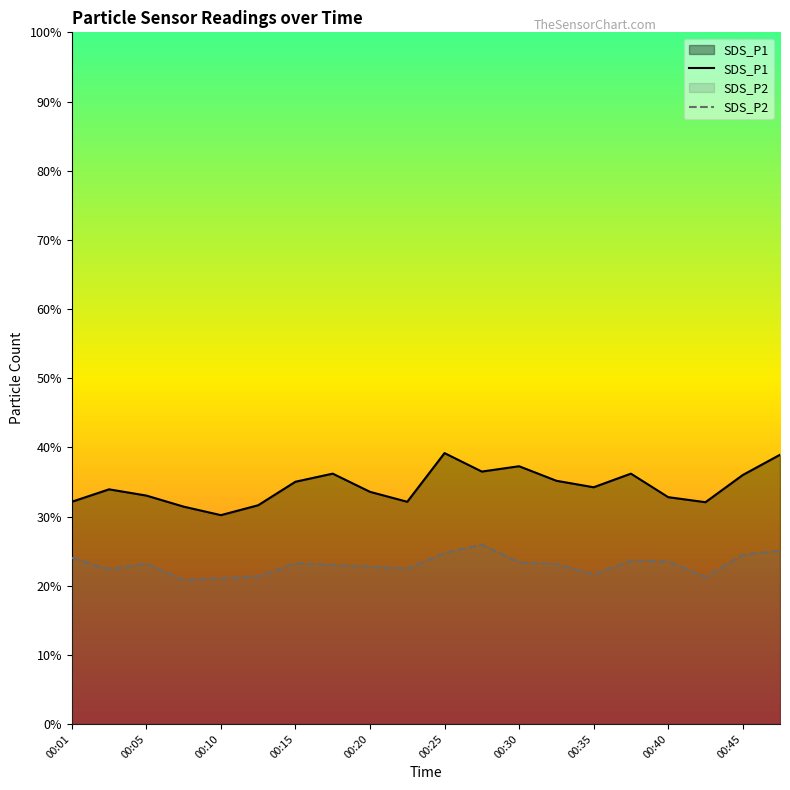

What is the difference between the highest and lowest values at 00:10?

9.1